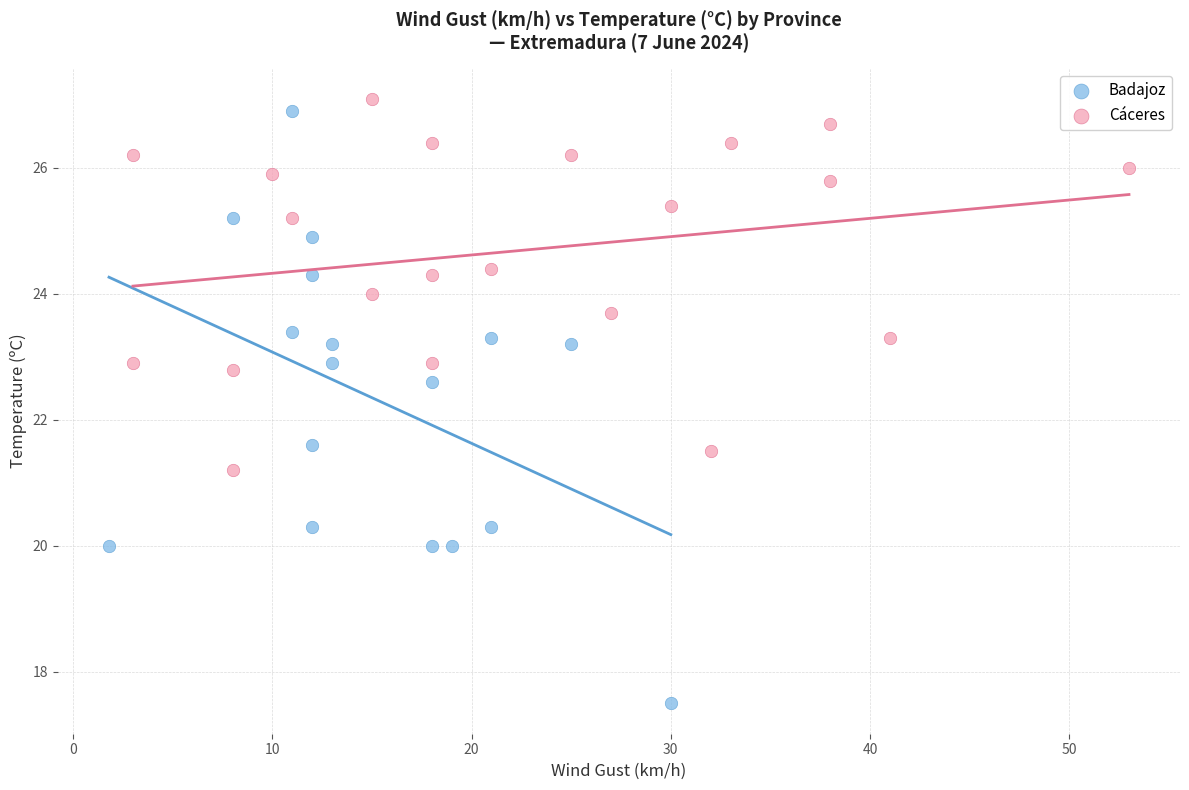

Which series has the largest Y range (max minus min)?

Badajoz